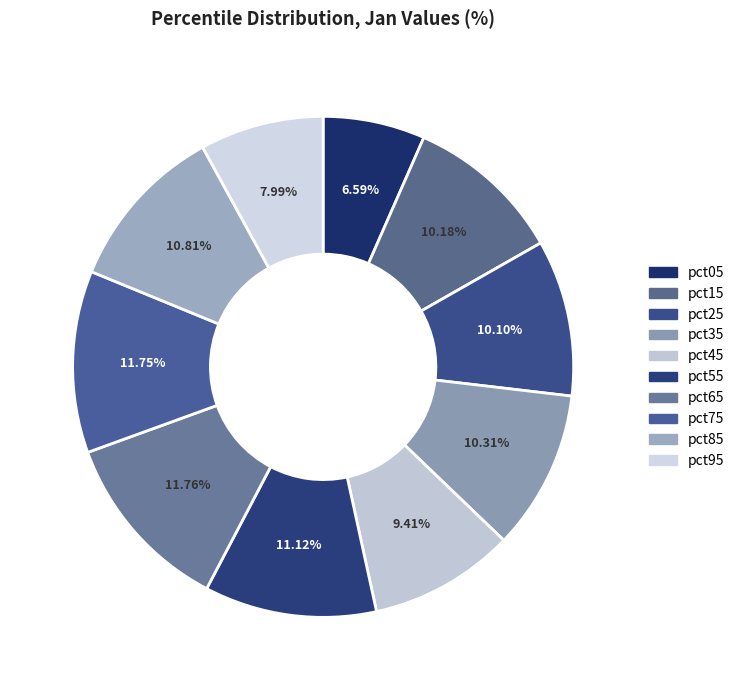

To the nearest percent, what is the combined percentage of pct95 and pct55?

19%